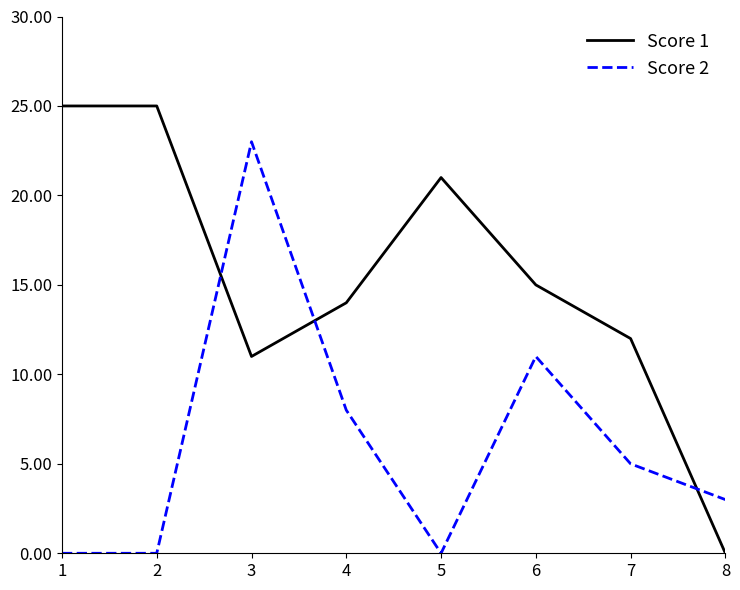

Which series has the widest spread of values?

Score 1